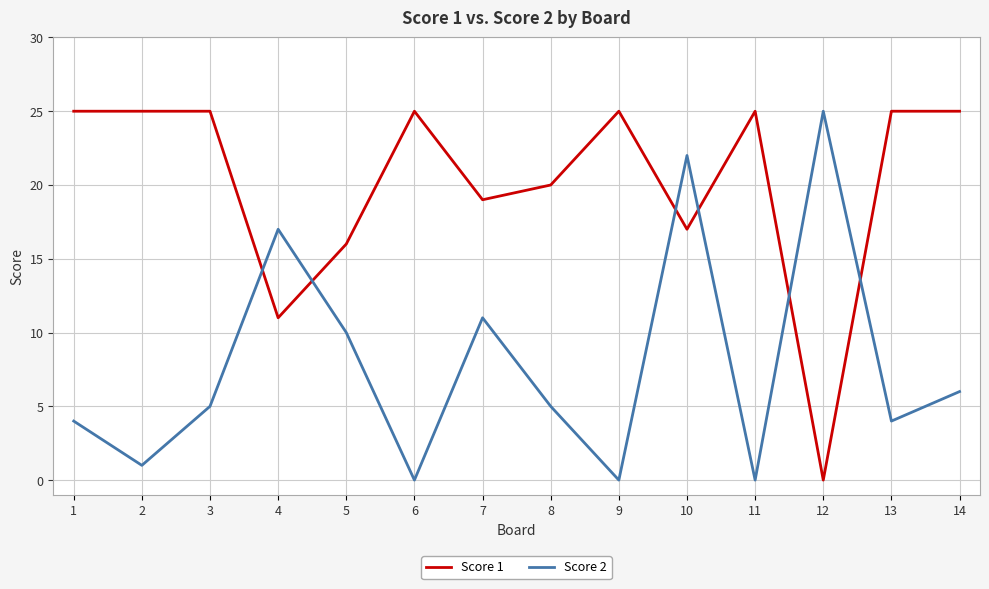

How many intersections are there between Score 1 and Score 2?

6